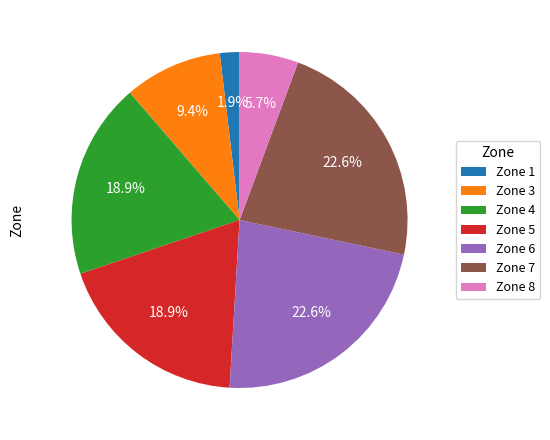

Does any single category account for the majority?

No